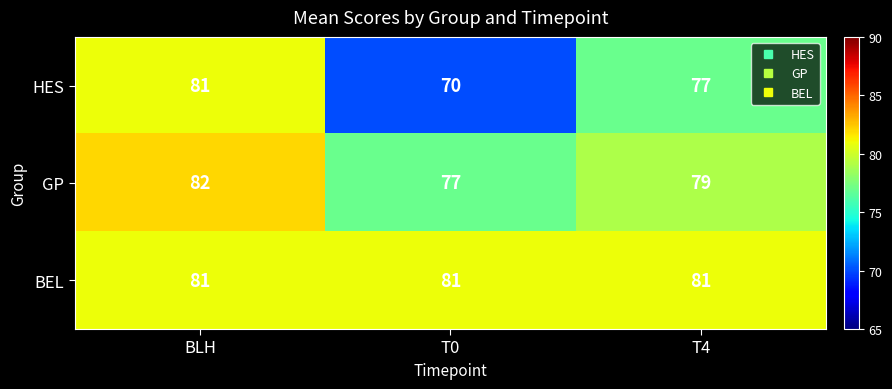

How many data points in HES are less than 77?

1